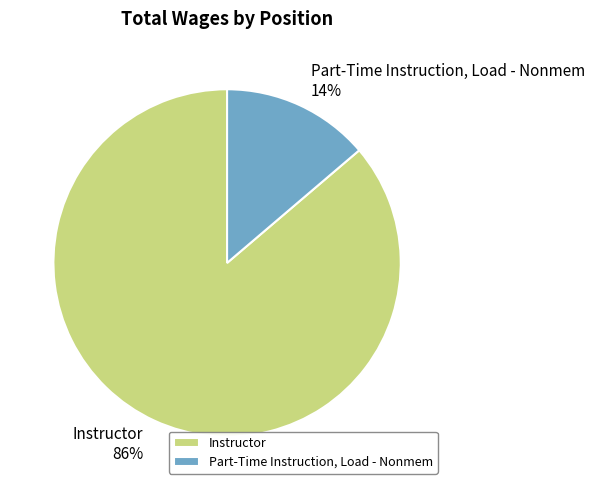

To the nearest percent, what percentage of the pie is Part-Time Instruction, Load - Nonmem?

14%